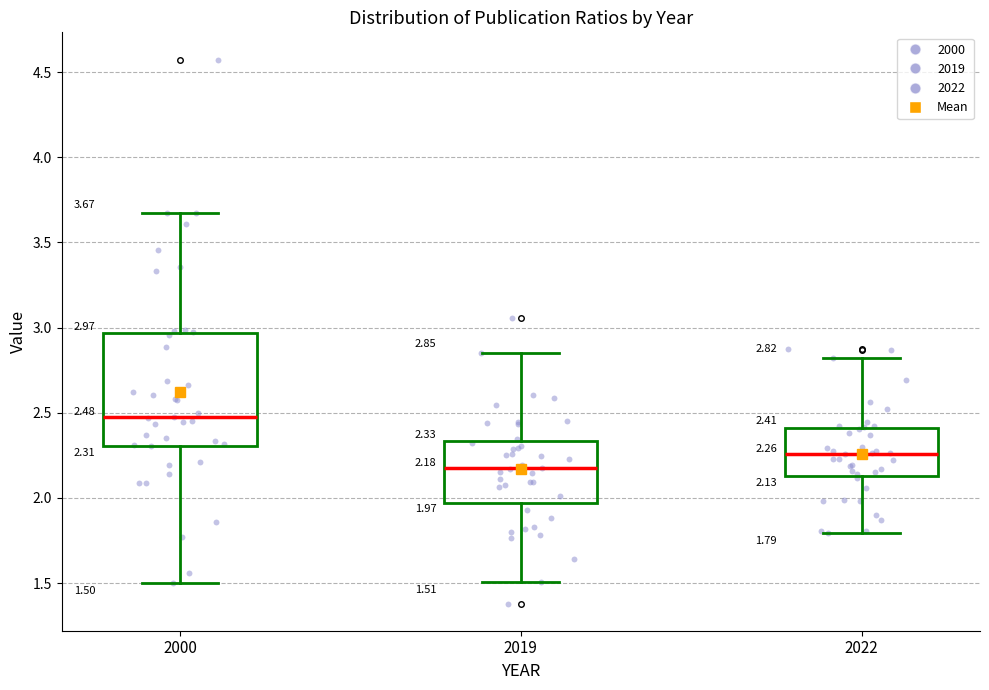

Which box is the tallest, from its lower edge to its upper edge?

2000